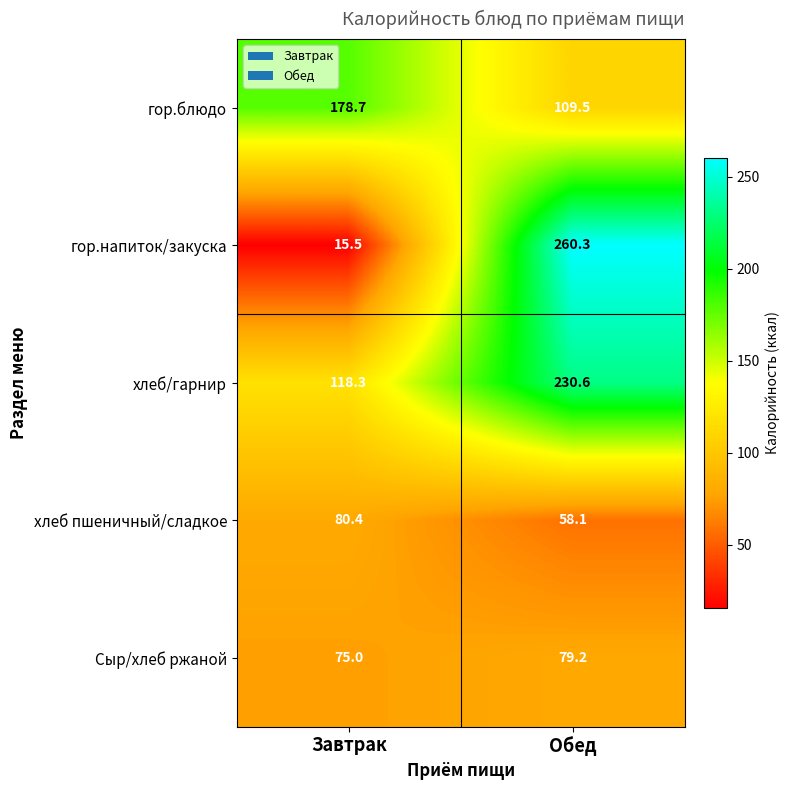

How many distinct data groups are displayed?

5